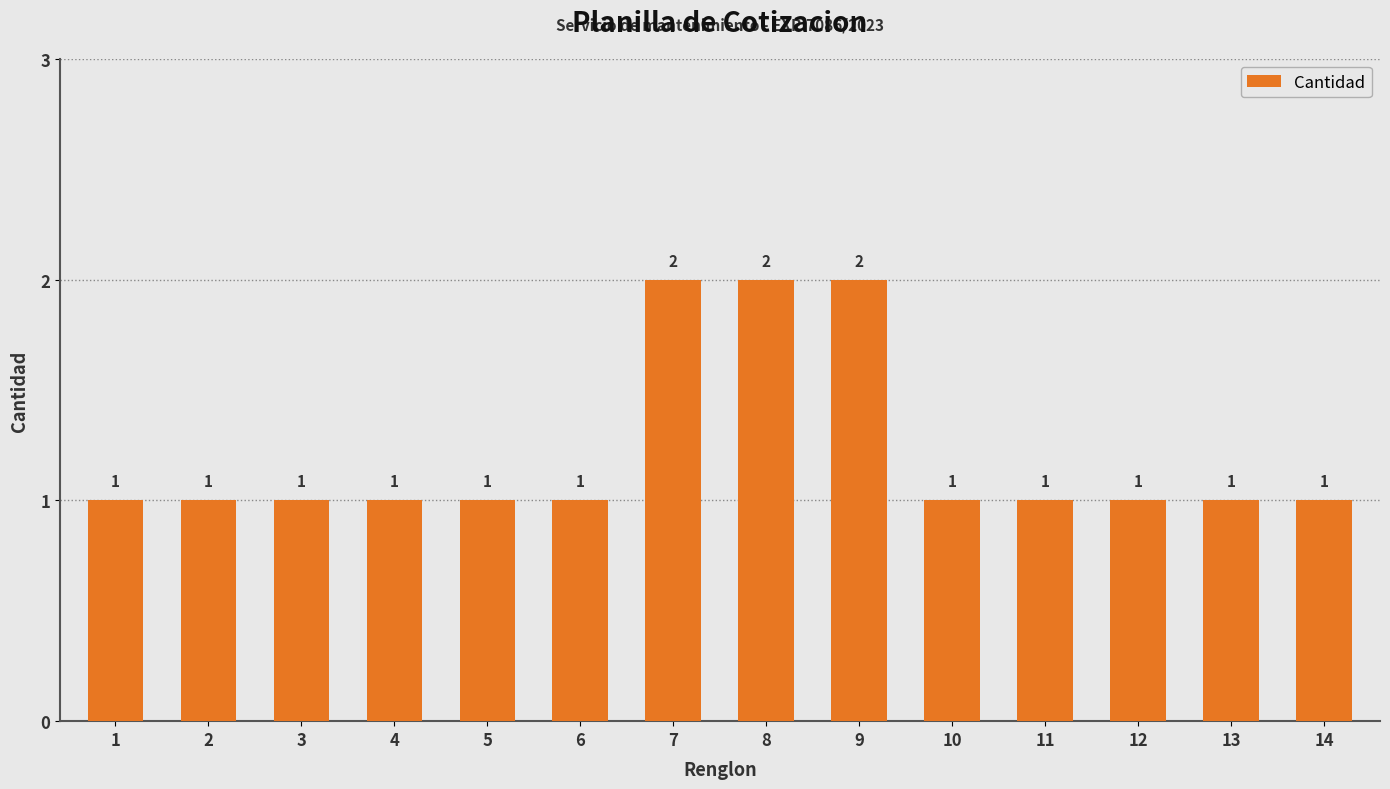

The chart shows a value of 1 at 6. True or false?

True